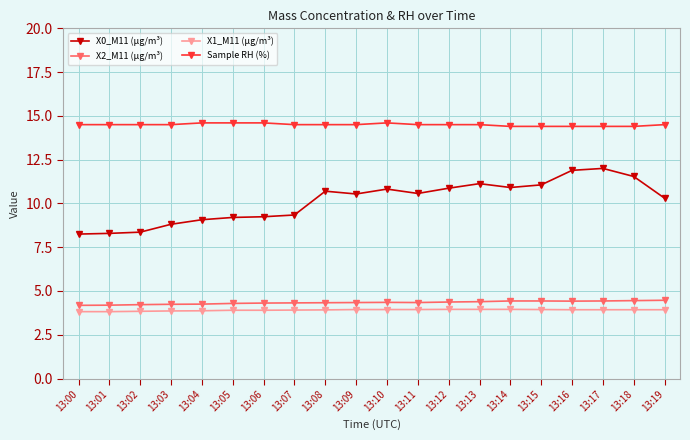

What is the difference between the maximum and minimum values in the X2_M11 (μg/m³) series?

0.3